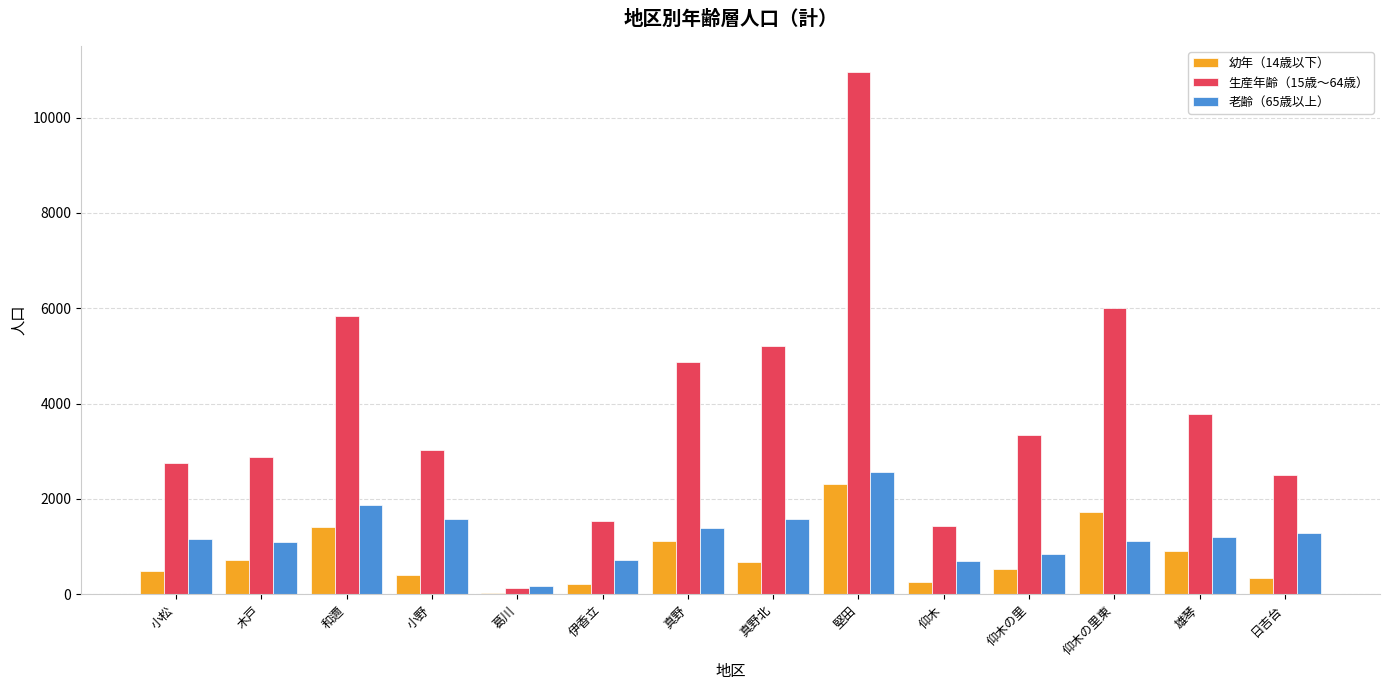

The 老齢（65歳以上） series shows 725 at 伊香立. True or false?

True